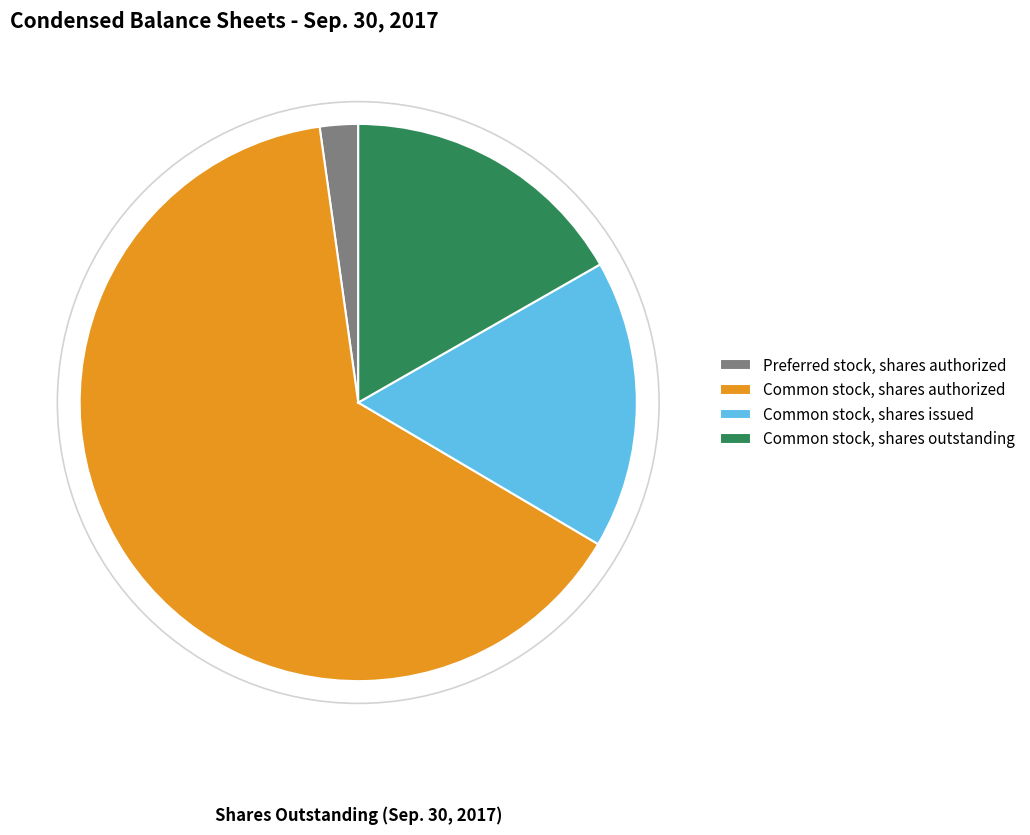

Combined, do Common stock, shares issued and Preferred stock, shares authorized account for over 50%?

No